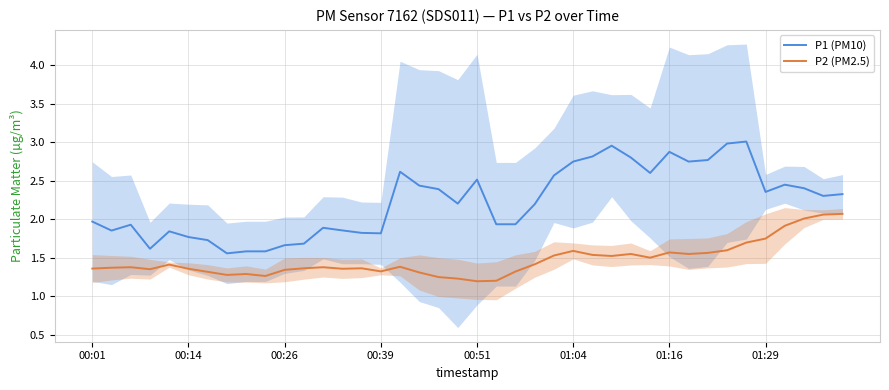

True or false: P1 (PM10) has more than 1 points higher than both neighbors.

True